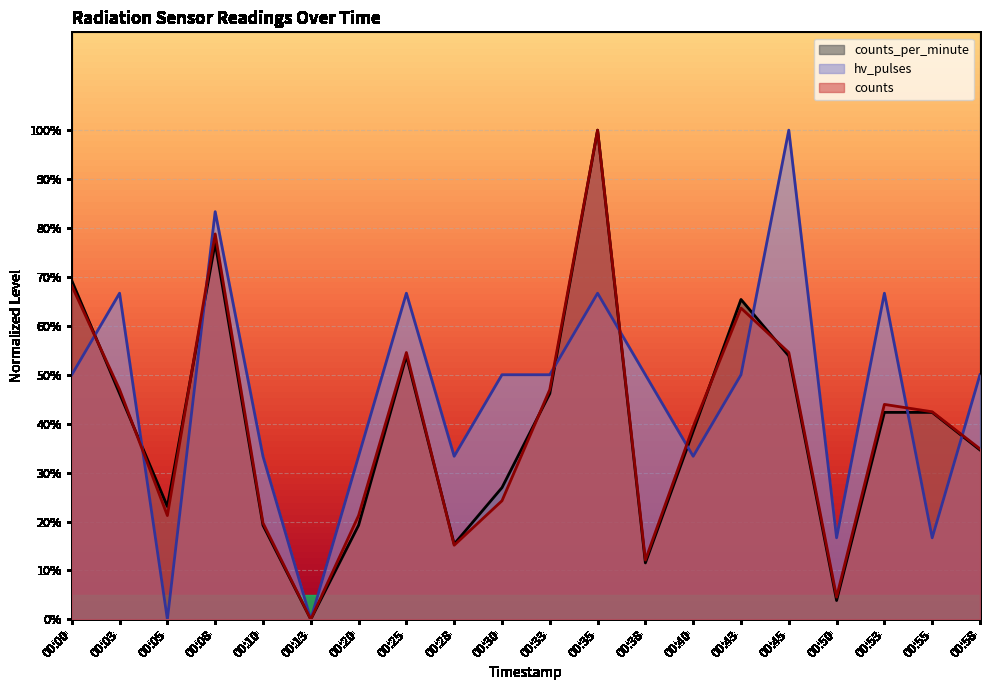

Rank the series at 00:30 from lowest to highest value.

counts, counts_per_minute, hv_pulses